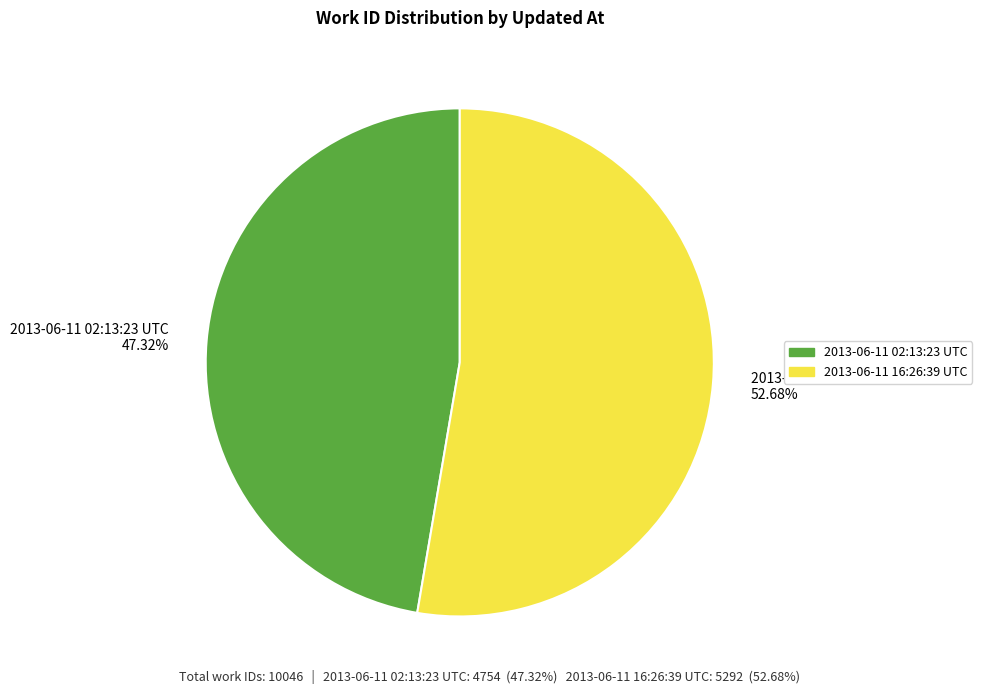

Which slice is the smallest?

2013-06-11 02:13:23 UTC